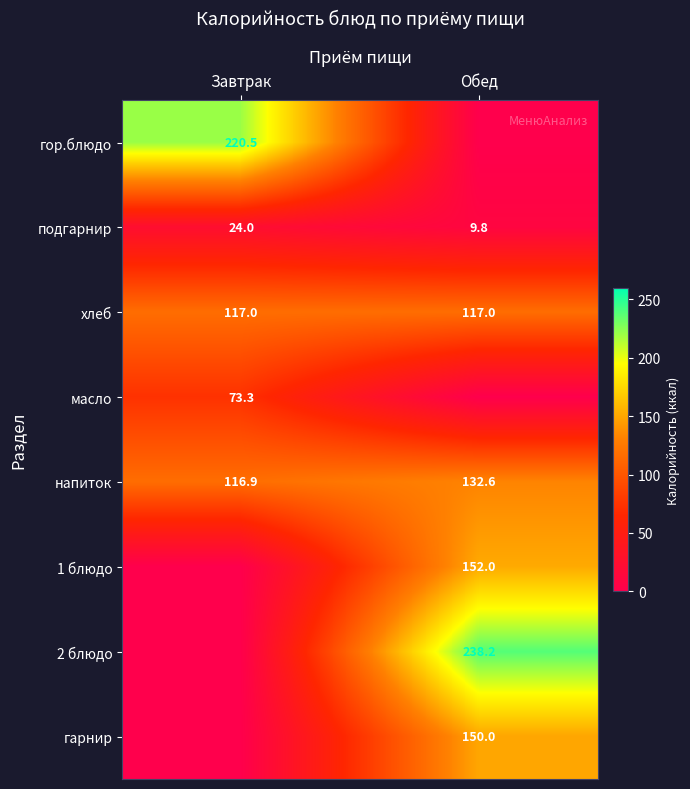

What is the spread (max minus min) of values at Завтрак?

220.5